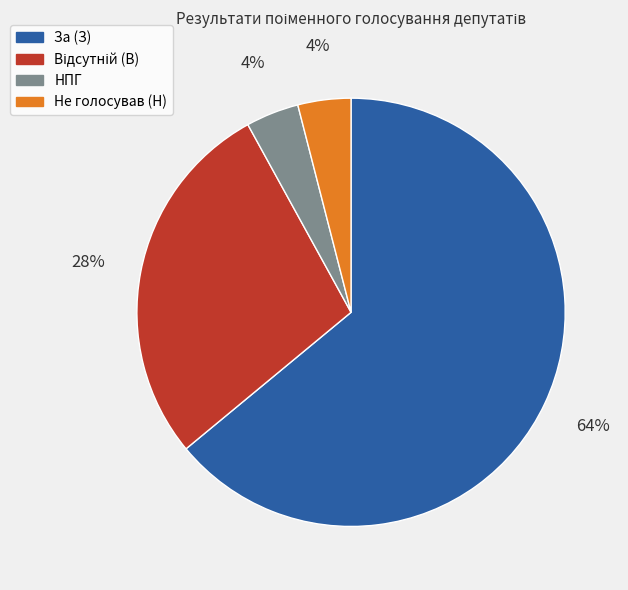

Is there any slice that represents more than half of the pie?

Yes